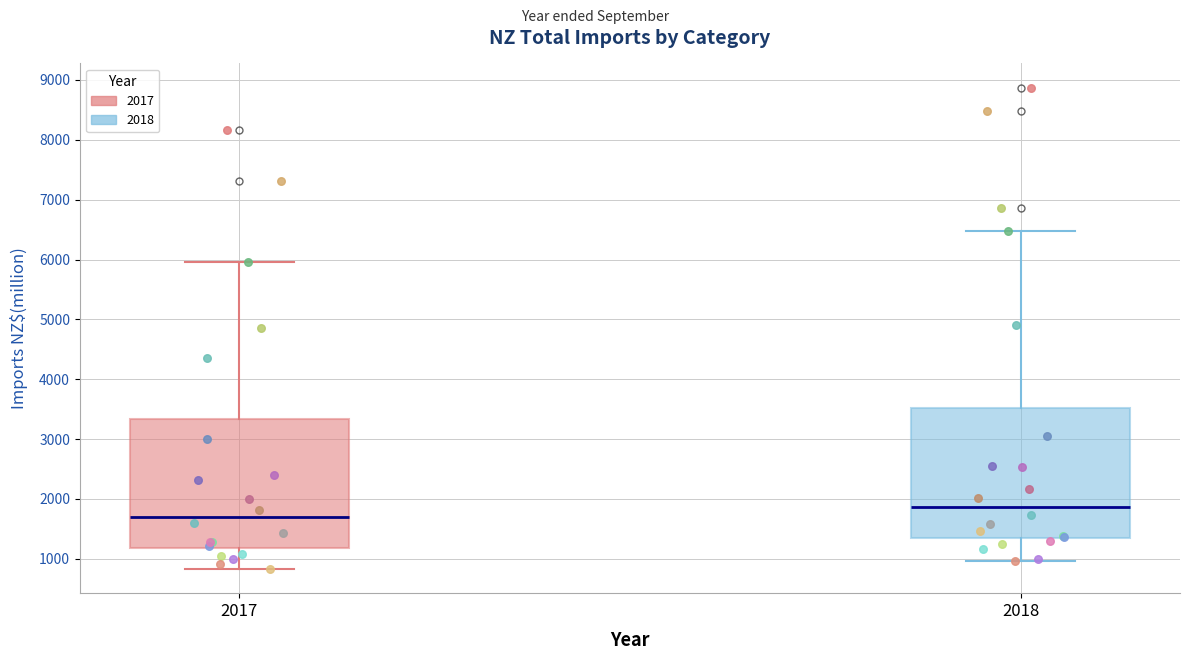

Reading left to right, transcribe this box plot: for each box, give where its median line is, the range the box spans, and where its two whiskers end, as read against the y-axis. The values are not printed on the chart, so give them approximately, as read against the axis.

2017: median 1700, box 1200 to 3300, whiskers 800 to 6000
2018: median 1900, box 1300 to 3500, whiskers 1000 to 6500